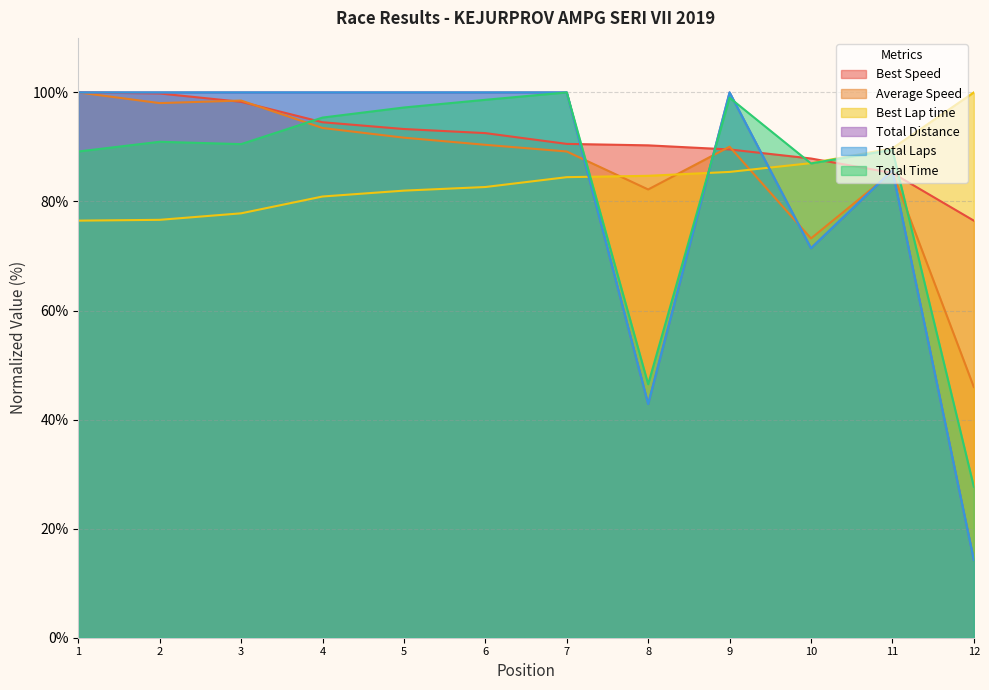

What is the difference between the Total Time values at 9 and 10?

12.0